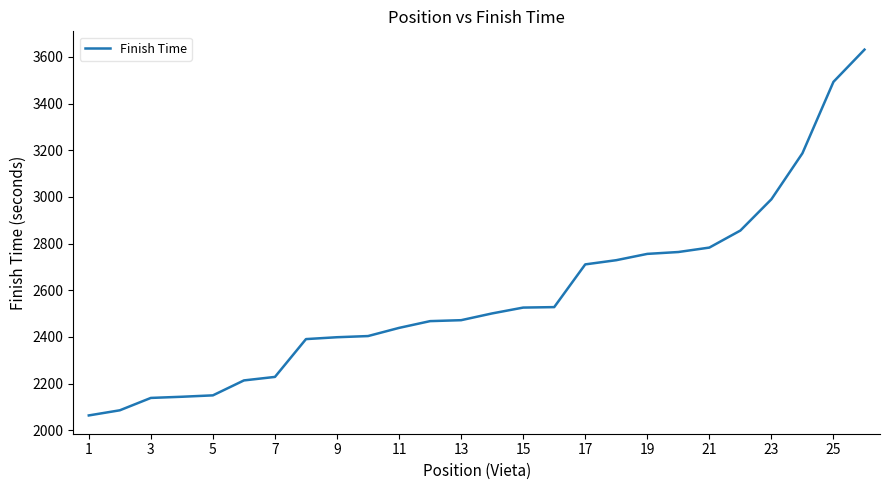

What is the greatest value displayed?

3631